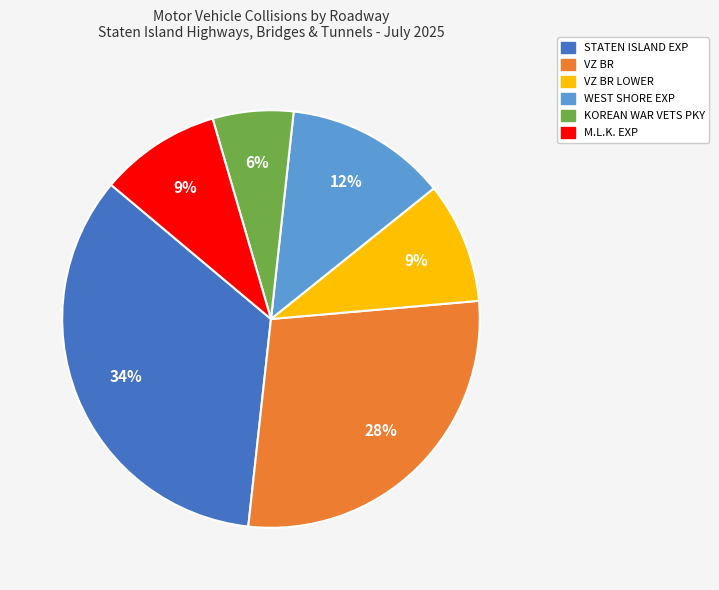

To the nearest percent, what is the average slice percentage?

17%